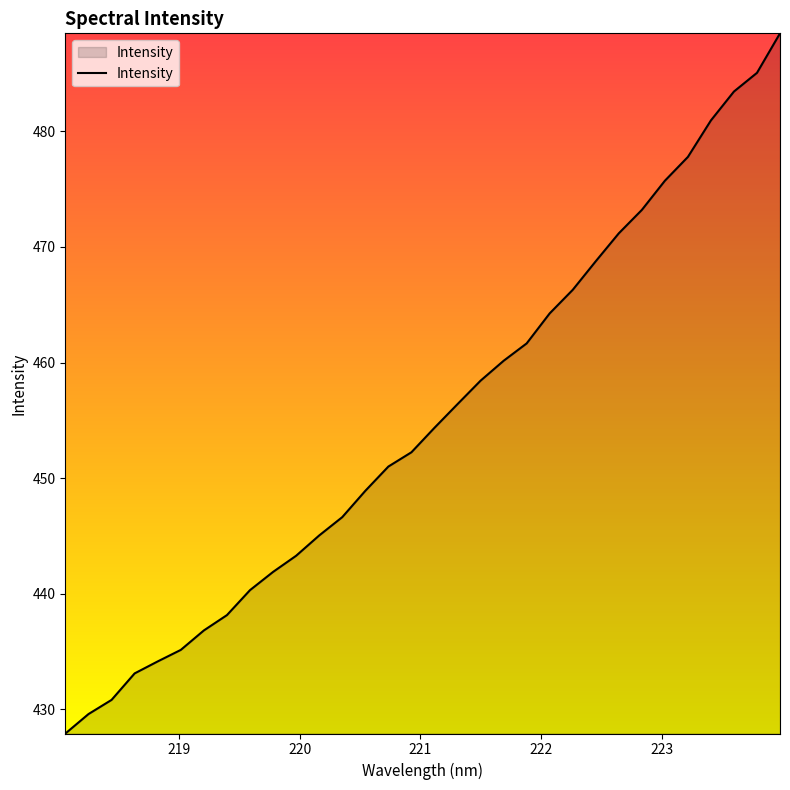

What is the smallest value displayed?

427.9